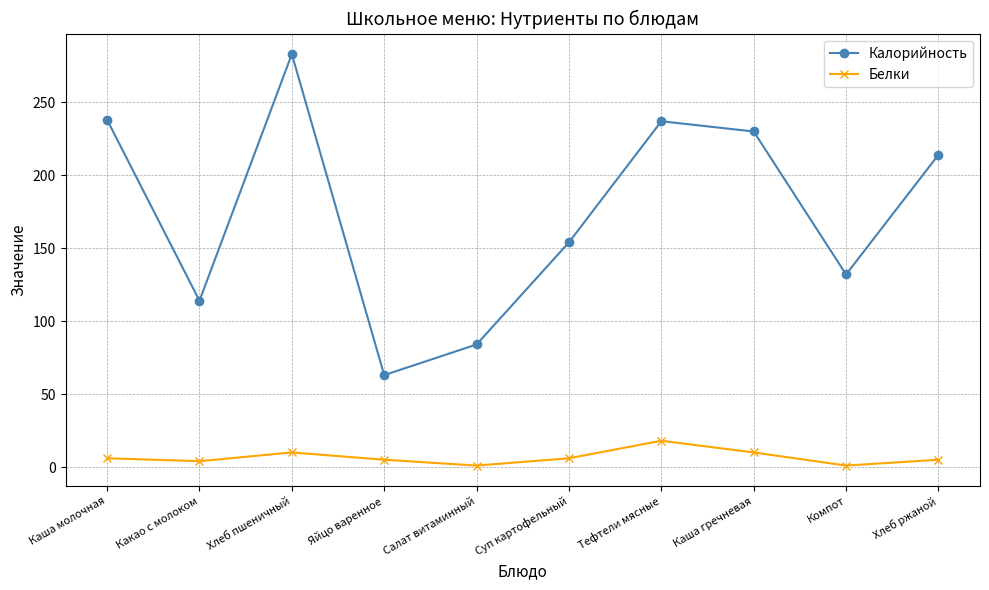

How many values in the Калорийность series are below 214?

5